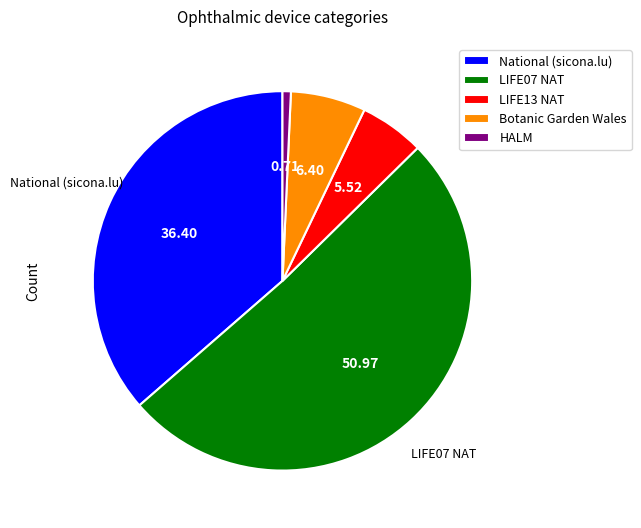

Rank the categories by value from lowest to highest.

HALM, LIFE13 NAT, Botanic Garden Wales, National (sicona.lu), LIFE07 NAT